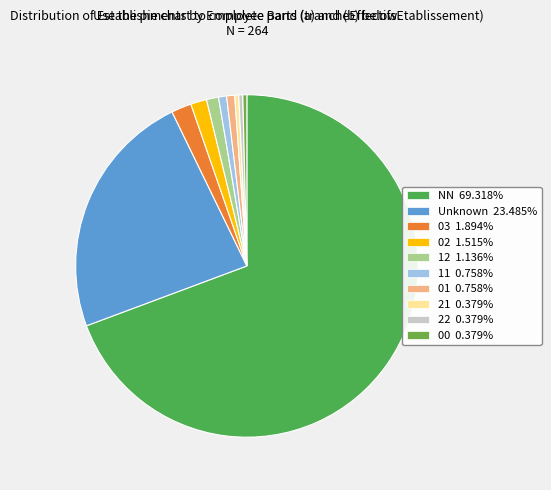

Which slice is the smallest?

21